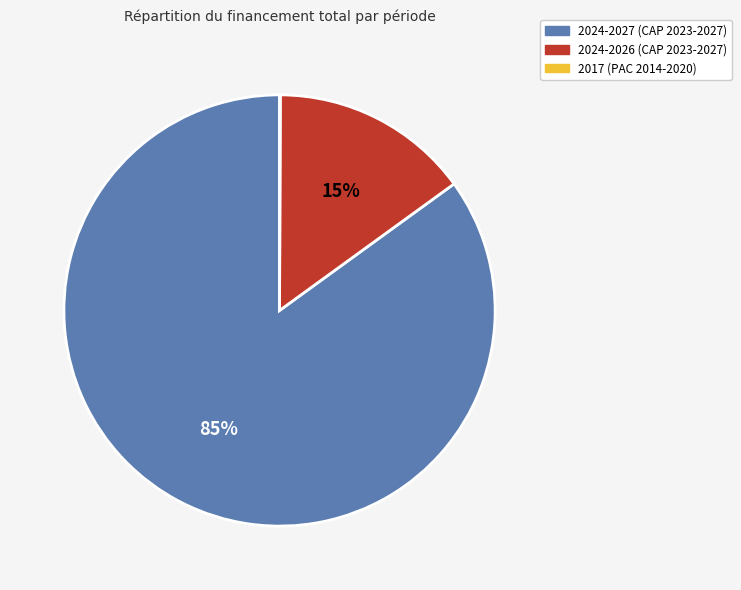

Is there a majority slice in this chart?

Yes